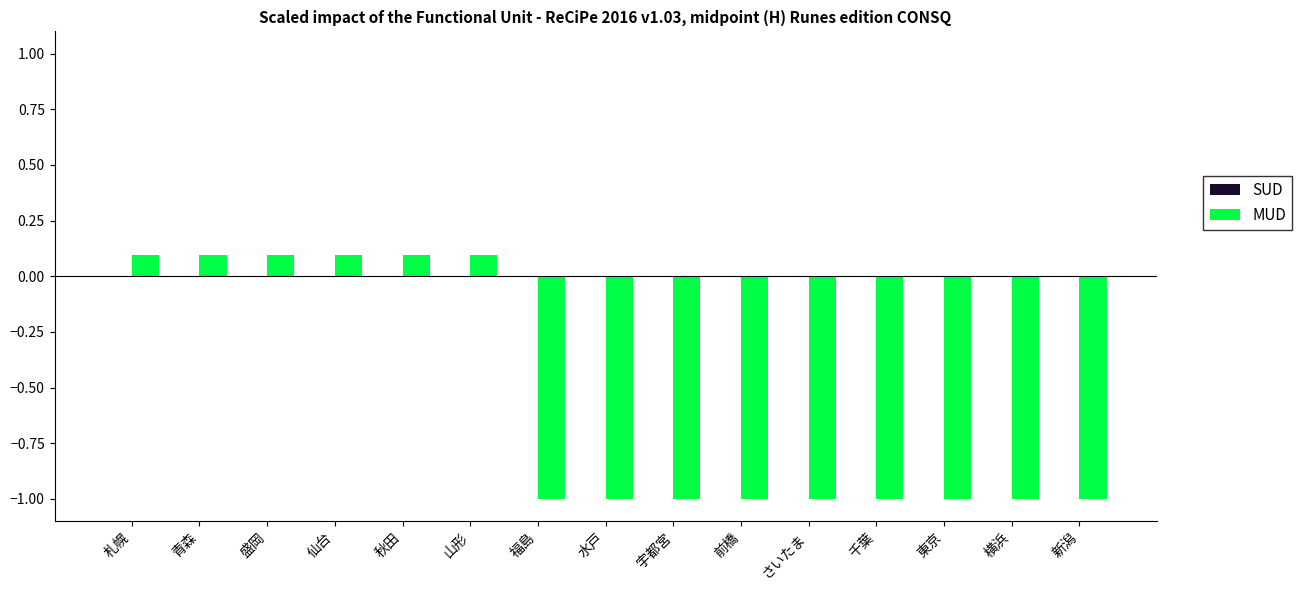

Is it true that the value at 宇都宮 is -1.0?

True